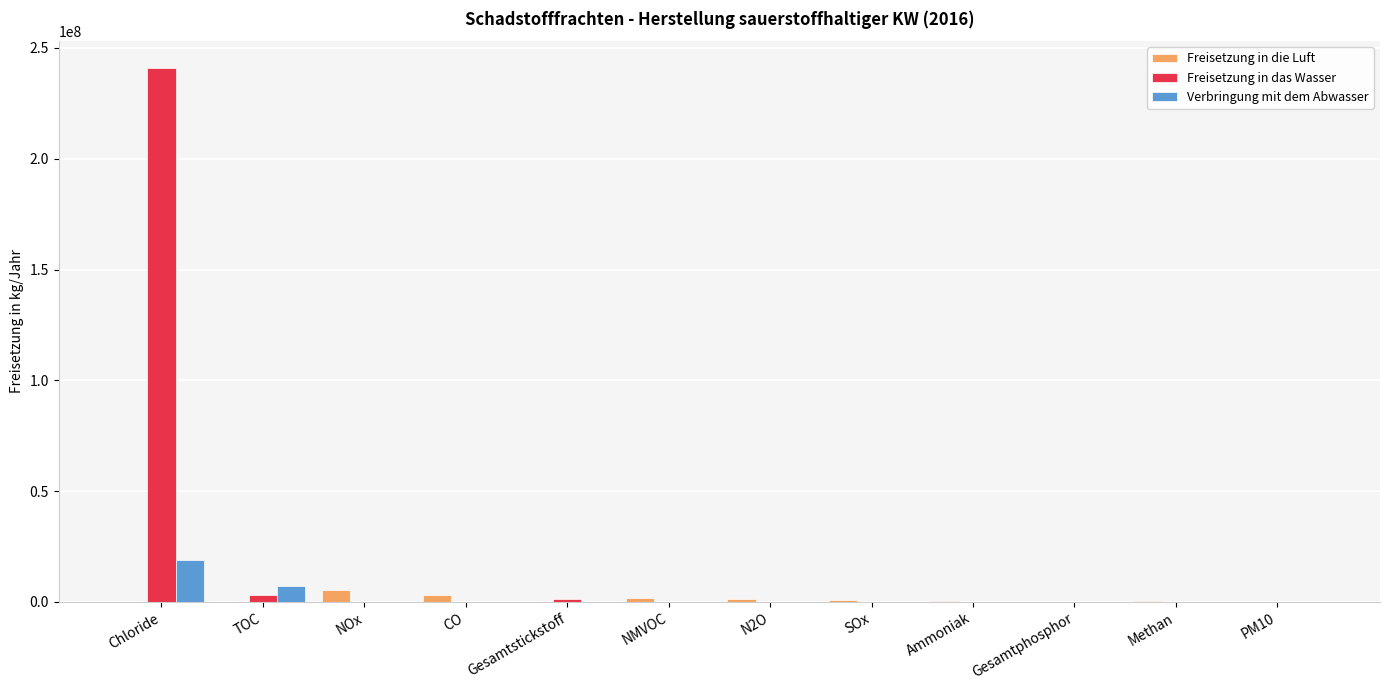

Which series has the largest total across all categories?

Freisetzung in das Wasser